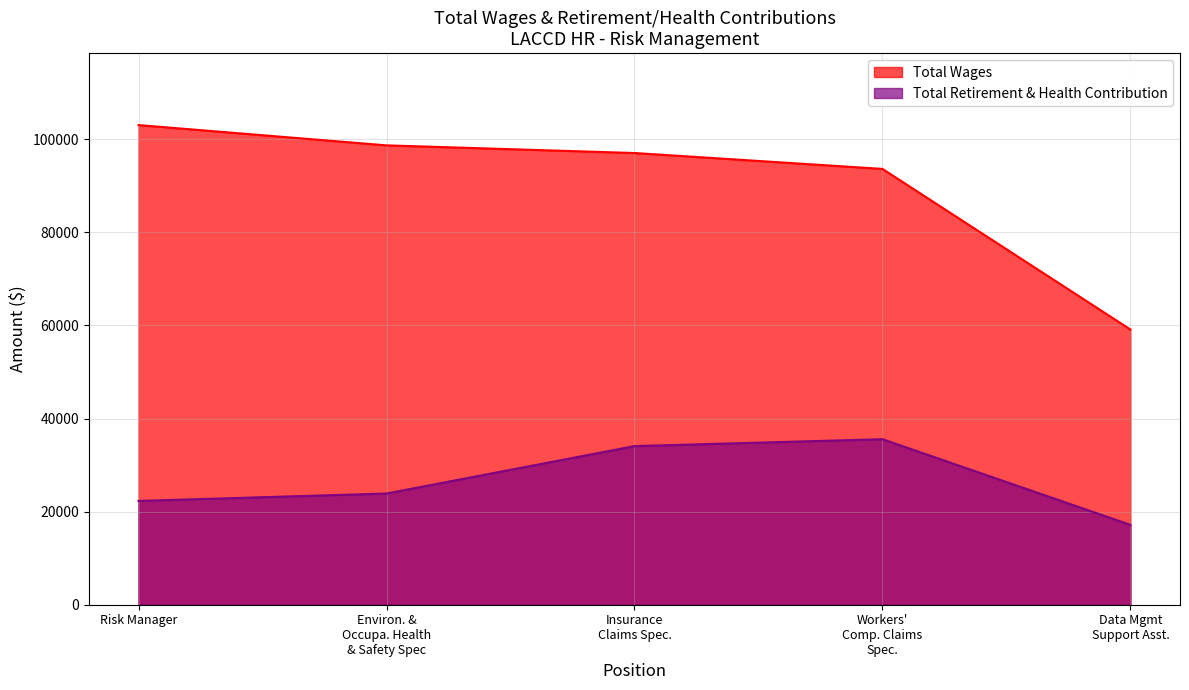

Which series has the largest total across all categories?

Total Wages